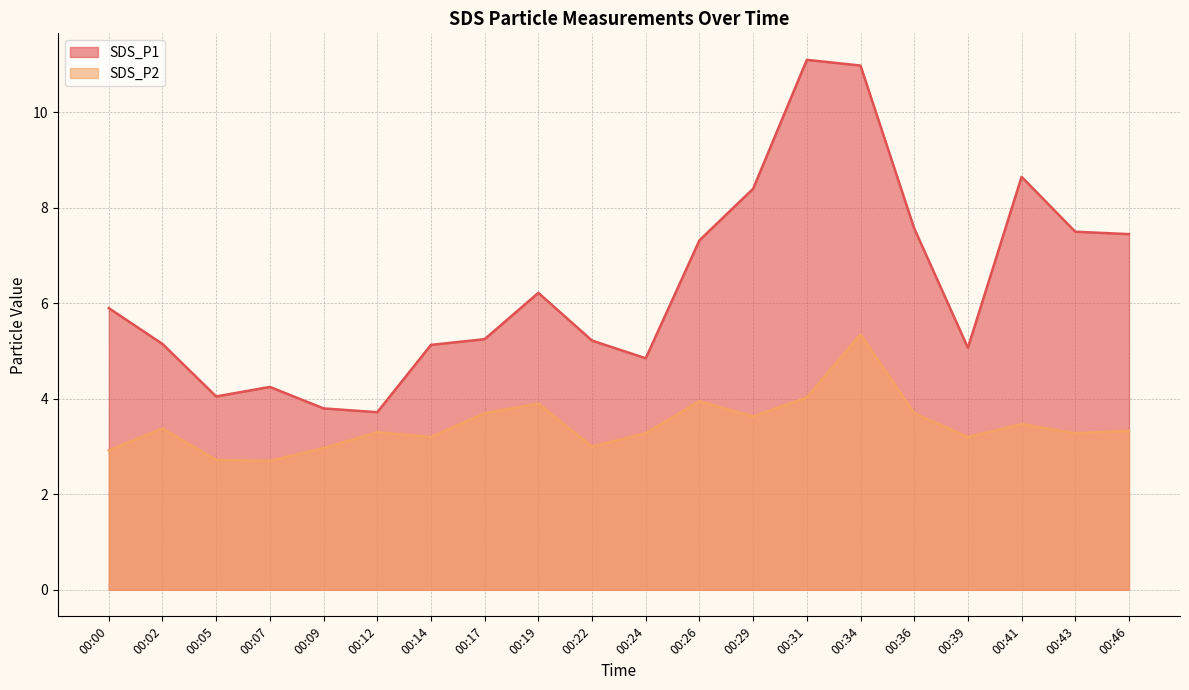

What is the difference between the SDS_P1 values at 00:19 and 00:02?

1.1